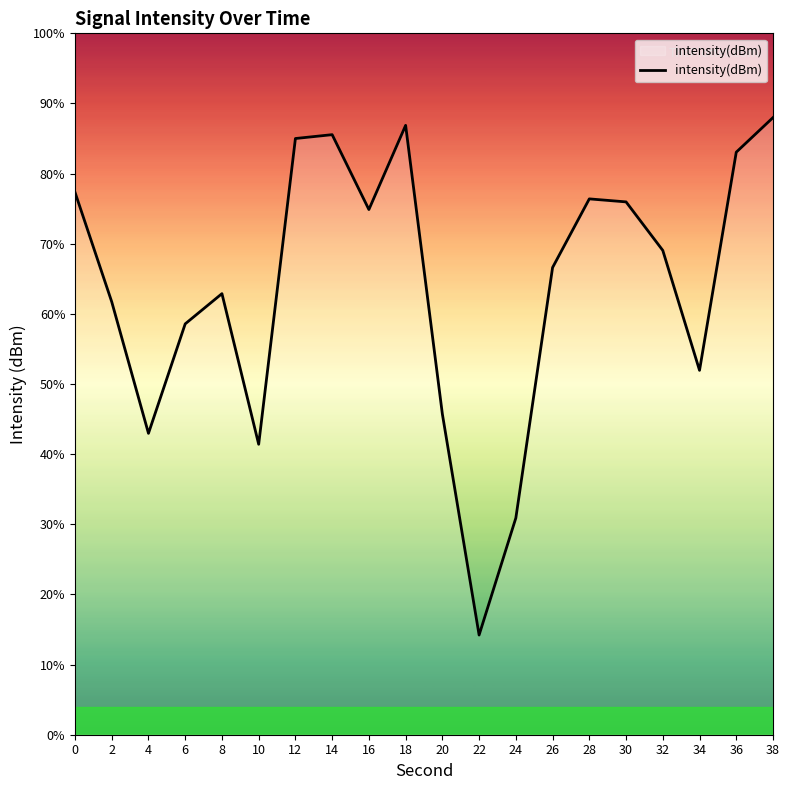

What is the value of the 4th point from the left?

-136.6